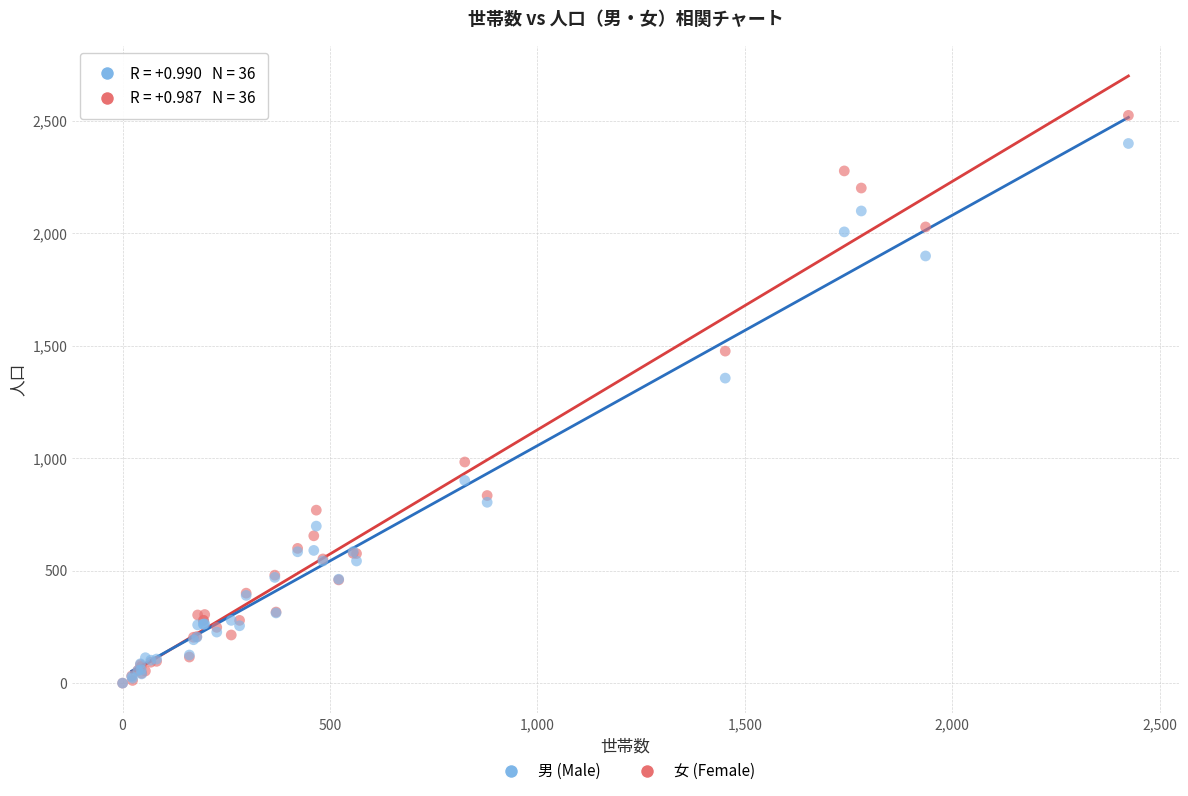

In the 男 (Male) series, what Y value is closest to 1199?

1356